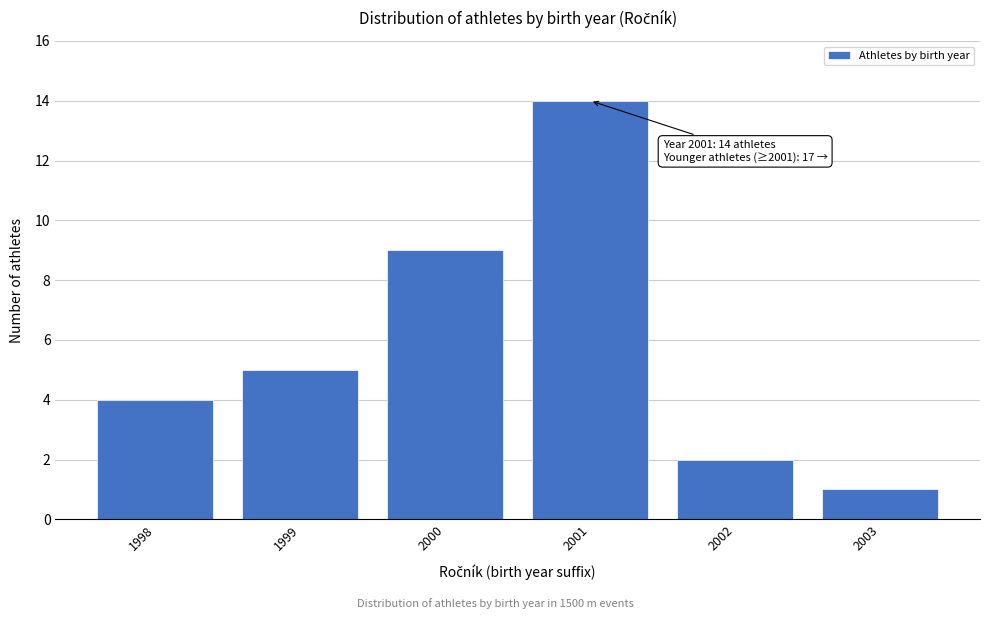

Which range on the x-axis has the tallest bar?

2000.5 to 2001.5